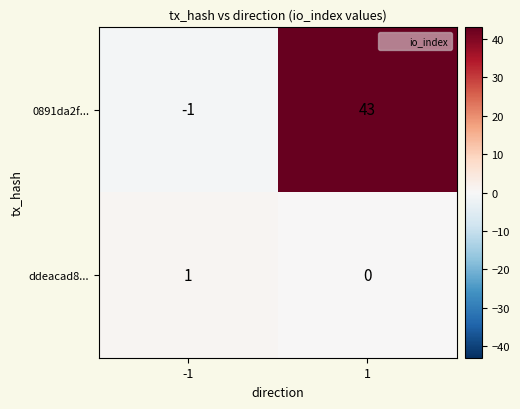

True or false: ddeacad8... has a value of 0 at 1.

True